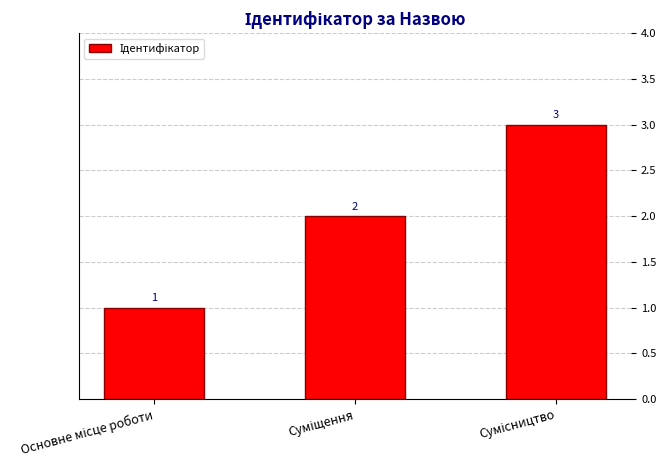

What is the difference between the maximum and minimum values?

2